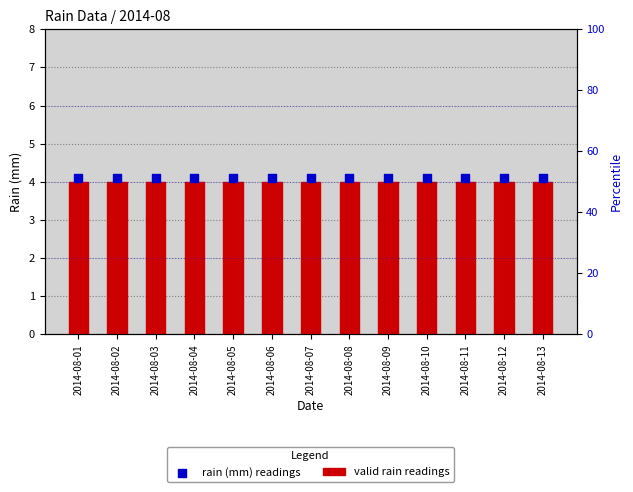

Which series has the largest total across all categories?

rain (mm) readings